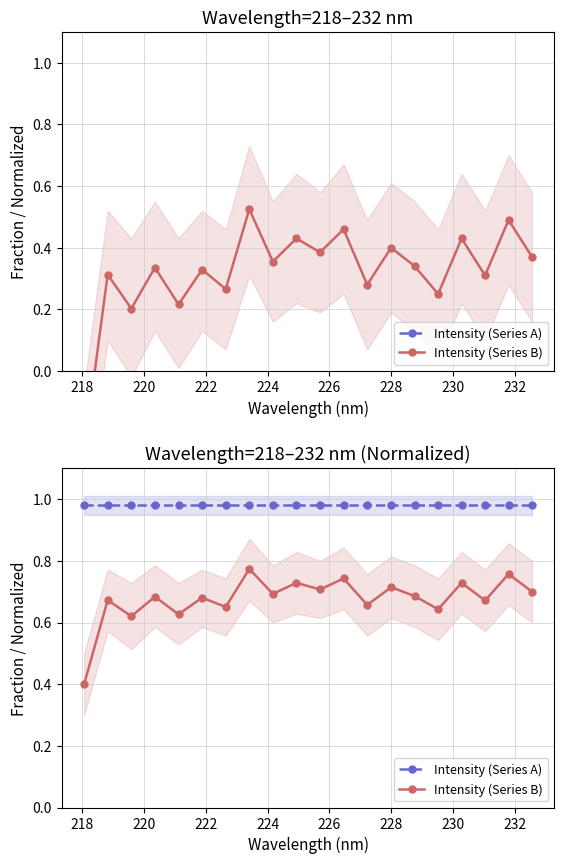

What is the spread (max minus min) of values at 218?

0.3